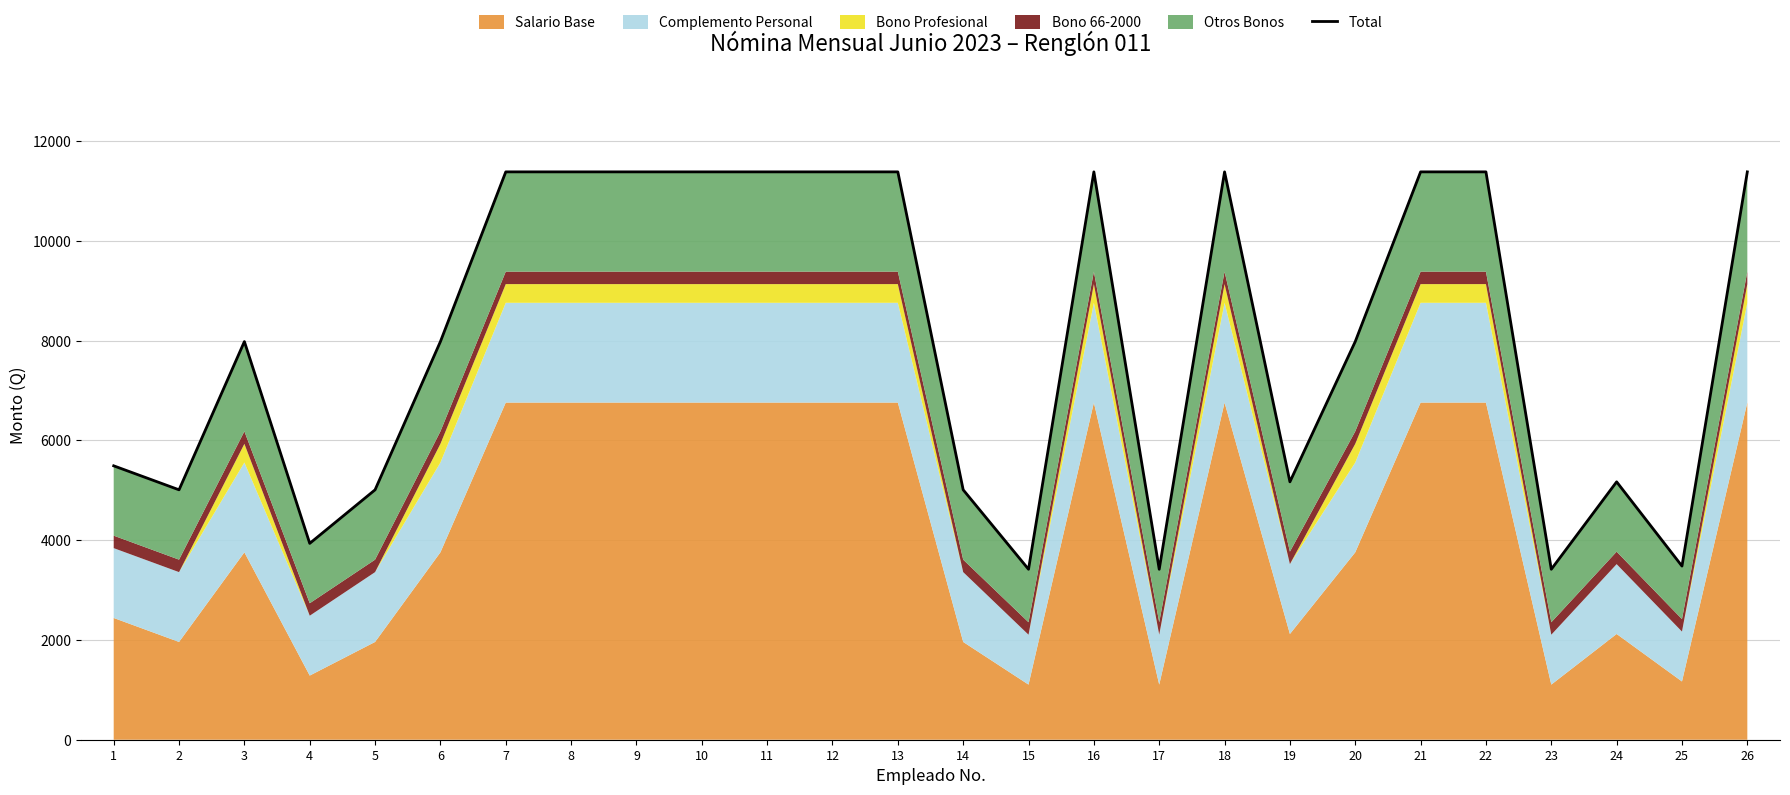

Count the number of categories in the chart.

26